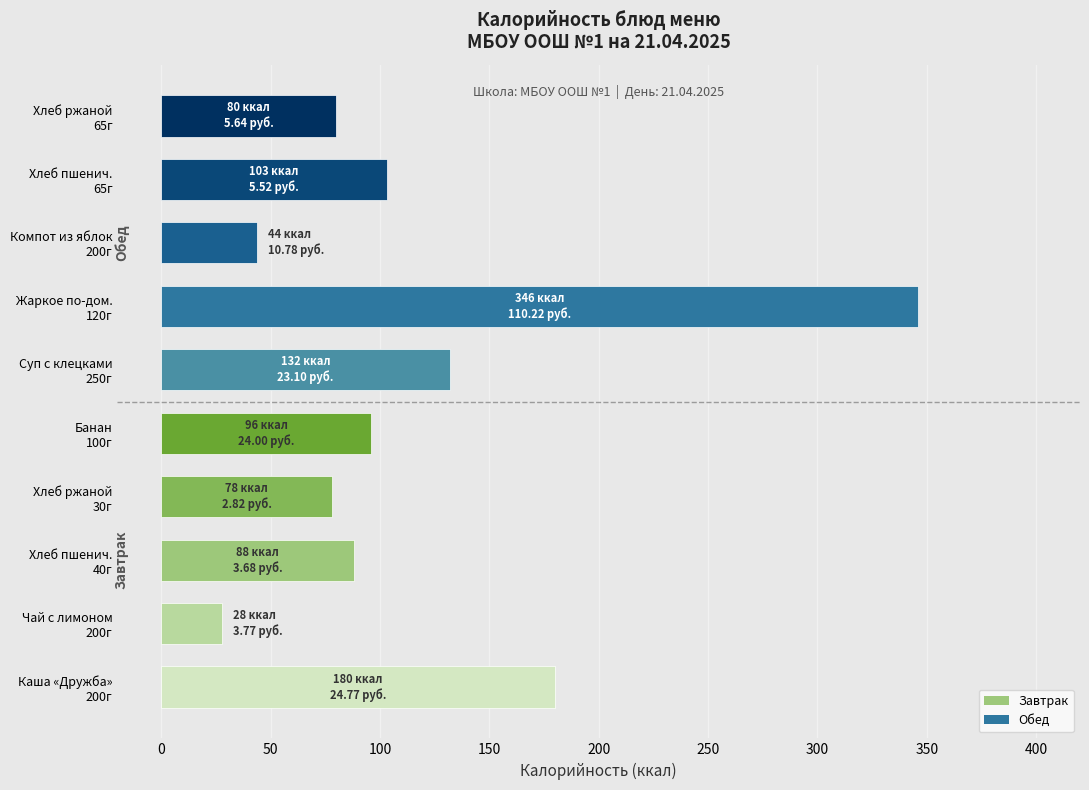

Are the bars horizontal?

Yes